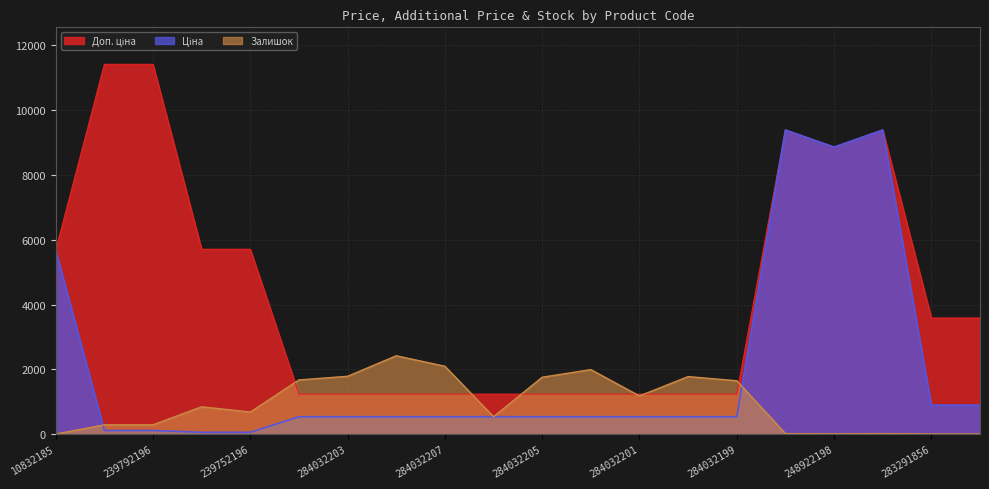

True or false: Ціна has more than 2 points higher than both neighbors.

False